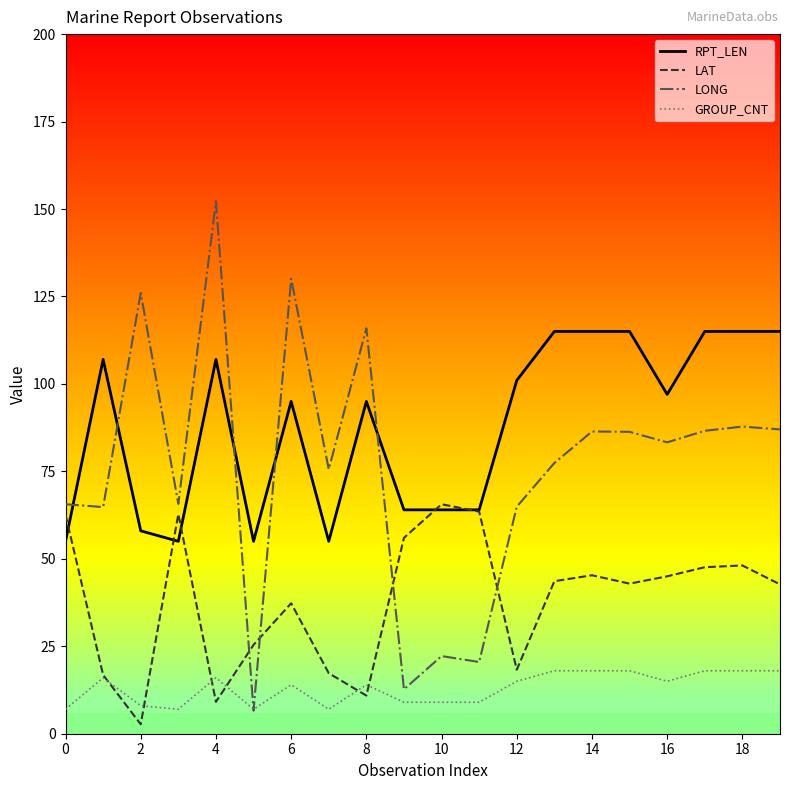

What is the difference between the maximum and minimum values in the GROUP_CNT series?

11.0